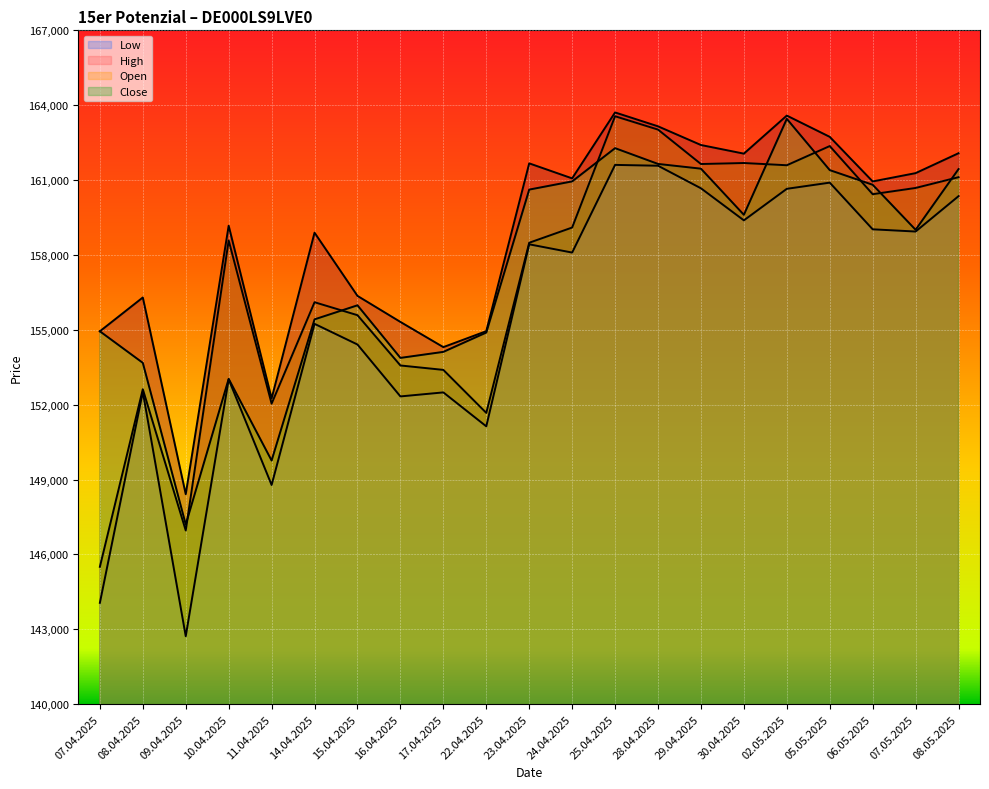

Reading left to right, list all the values displayed in this chart.

High: 154941	156295	148412	159171	152249	158892	156359	155316	154306	154945	161670	161068	163710	163154	162405	162059	163584	162732	160945	161278	162076
Close: 154941	153676	147198	153034	149762	155419	155982	153875	154116	154891	160619	160947	162279	161647	161457	159609	163453	161399	160812	159008	161441
Low: 144059	152512	142721	153014	148782	155239	154411	152331	152492	151132	158426	158095	161608	161575	160671	159386	160650	160897	159027	158938	160355
Open: 145503	152619	146959	158580	152040	156105	155586	153571	153394	151671	158489	159098	163558	163023	161643	161684	161594	162363	160434	160684	161116